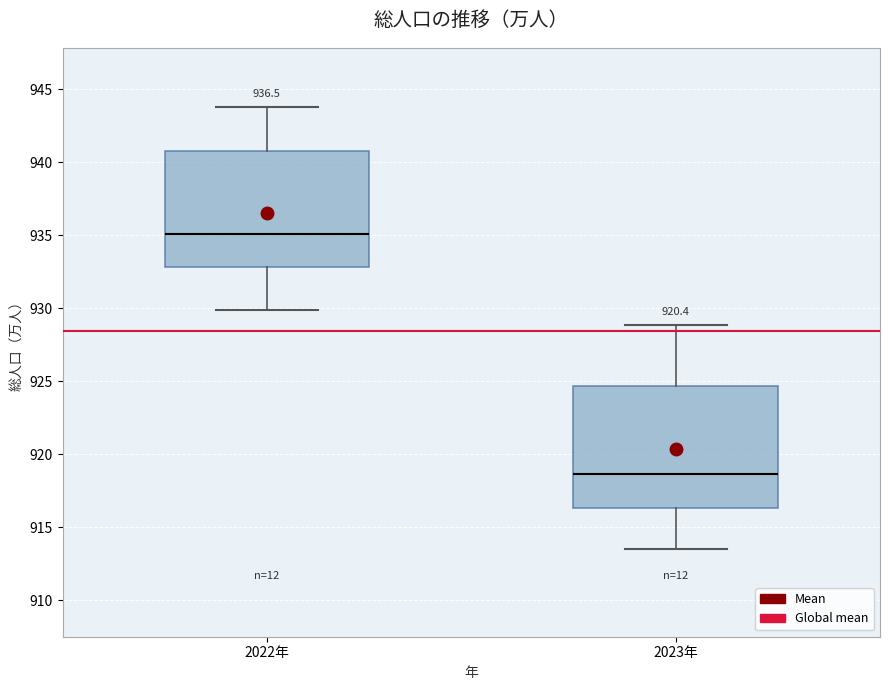

Reading left to right, transcribe this box plot: for each box, give where its median line is, the range the box spans, and where its two whiskers end, as read against the y-axis. The values are not printed on the chart, so give them approximately, as read against the axis.

2022年: median 935.0, box 933.0 to 940.5, whiskers 930.0 to 944.0
2023年: median 918.5, box 916.5 to 924.5, whiskers 913.5 to 929.0